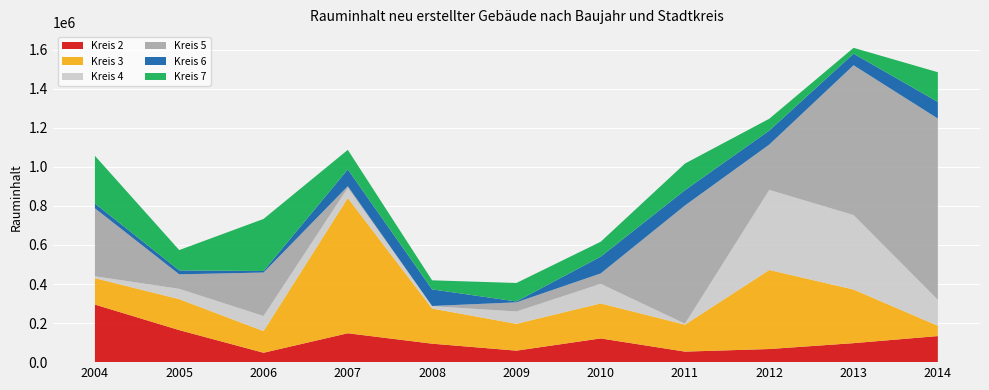

Reading left to right, what are all the values shown in this chart?

Kreis 2: 2004=294711	2005=163976	2006=48056	2007=147845	2008=94526	2009=58818	2010=121375	2011=53872	2012=67151	2013=97220	2014=133519
Kreis 3: 2004=135212	2005=158575	2006=110856	2007=692597	2008=179965	2009=137387	2010=179166	2011=137958	2012=404702	2013=274503	2014=52656
Kreis 4: 2004=9878	2005=52786	2006=77501	2007=52318	2008=12306	2009=63105	2010=100594	2011=5132	2012=410080	2013=381594	2014=132849
Kreis 5: 2004=347960	2005=74253	2006=222408	2007=8135	2008=793	2009=46894	2010=53039	2011=605309	2012=232068	2013=766884	2014=928289
Kreis 6: 2004=24608	2005=20361	2006=7737	2007=85866	2008=84986	2009=4553	2010=85860	2011=78273	2012=71626	2013=59298	2014=85045
Kreis 7: 2004=244020	2005=103876	2006=266689	2007=100266	2008=46377	2009=94541	2010=76378	2011=136401	2012=60654	2013=29950	2014=152188